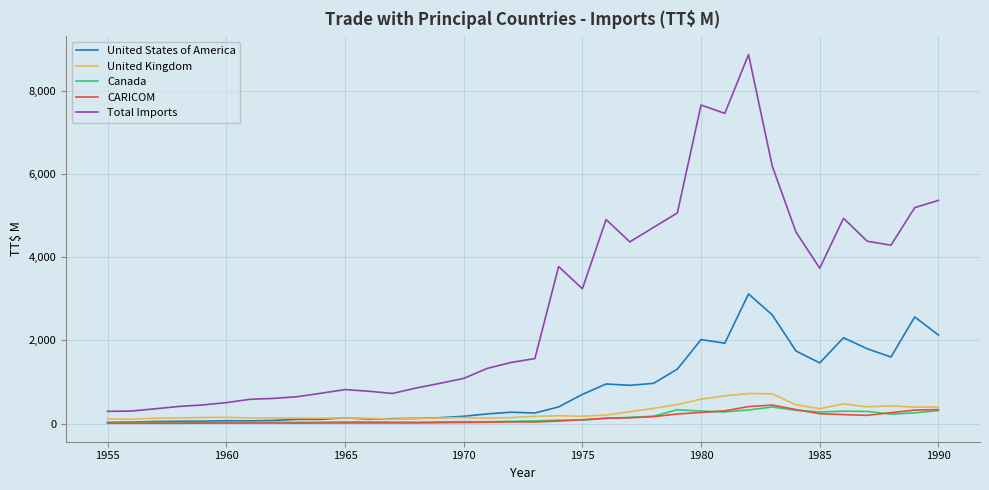

Does the chart have visible grid lines?

Yes